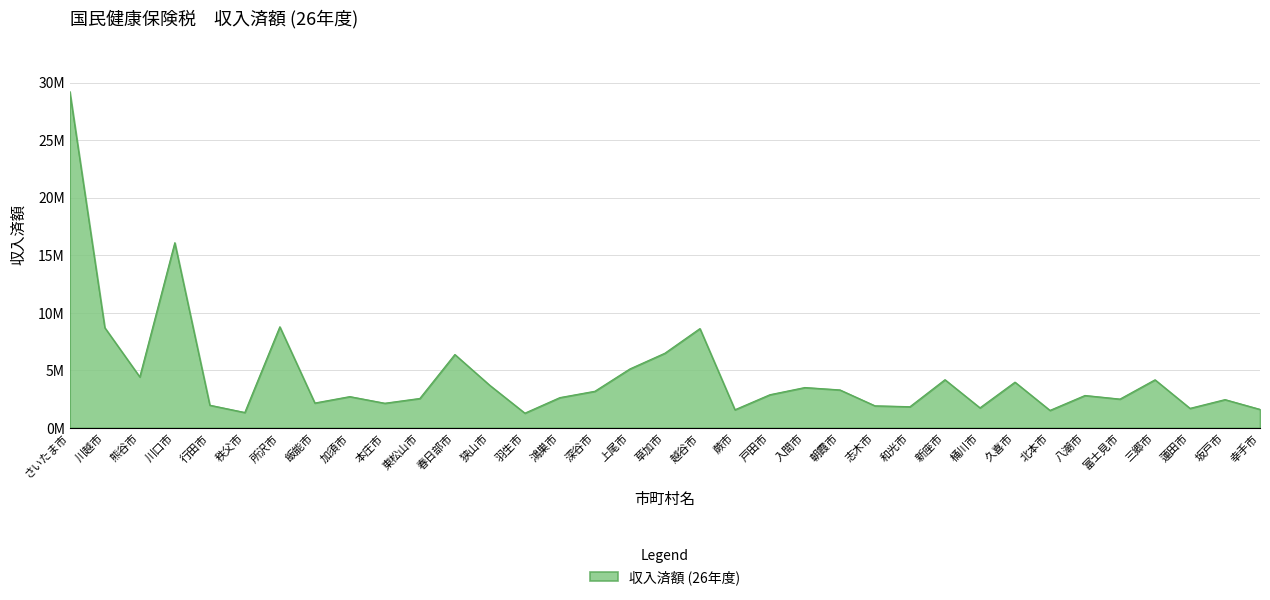

Is this an area chart (filled region under the line)?

Yes